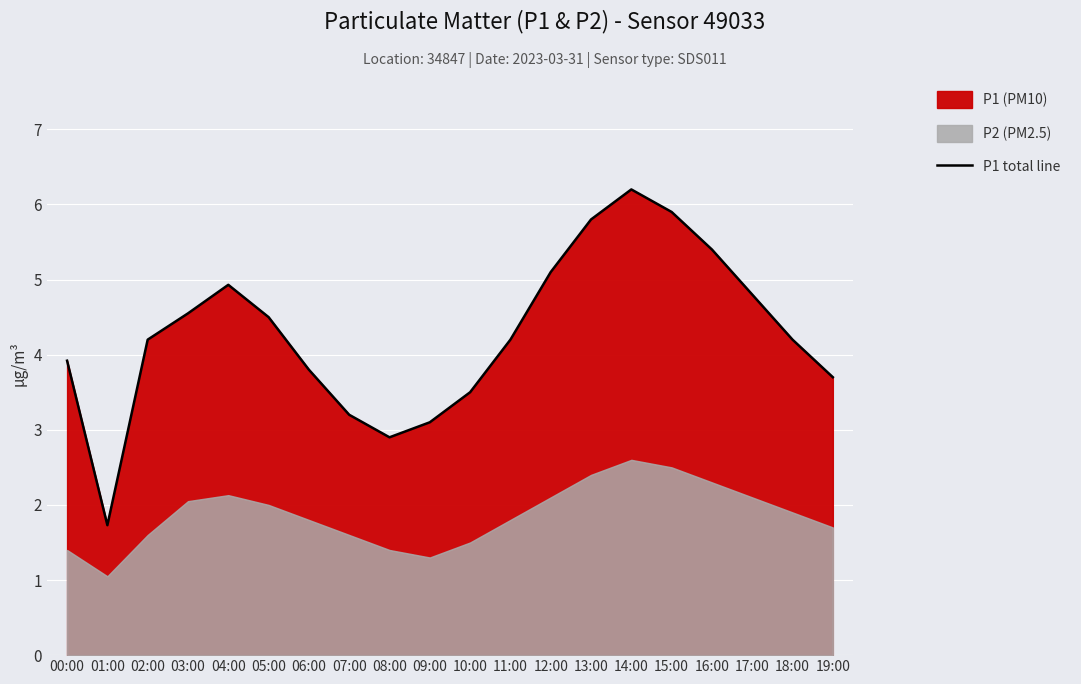

What is the lowest value of the P1 total line series?

1.7